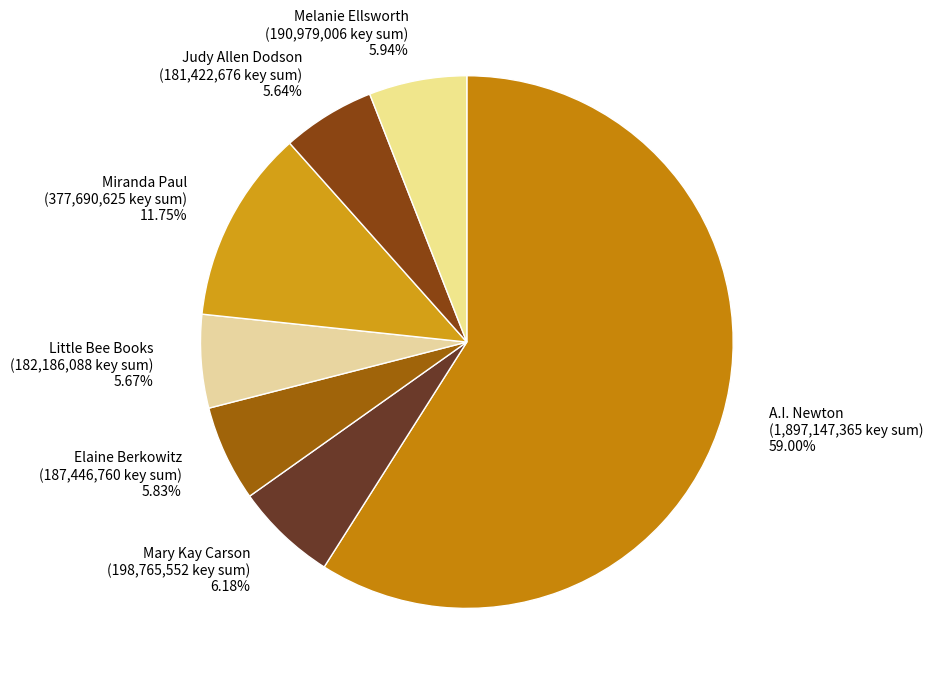

Do Judy Allen Dodson (181,422,676 key sum) 5.64% and A.I. Newton (1,897,147,365 key sum) 59.00% together represent more than half of the pie?

Yes